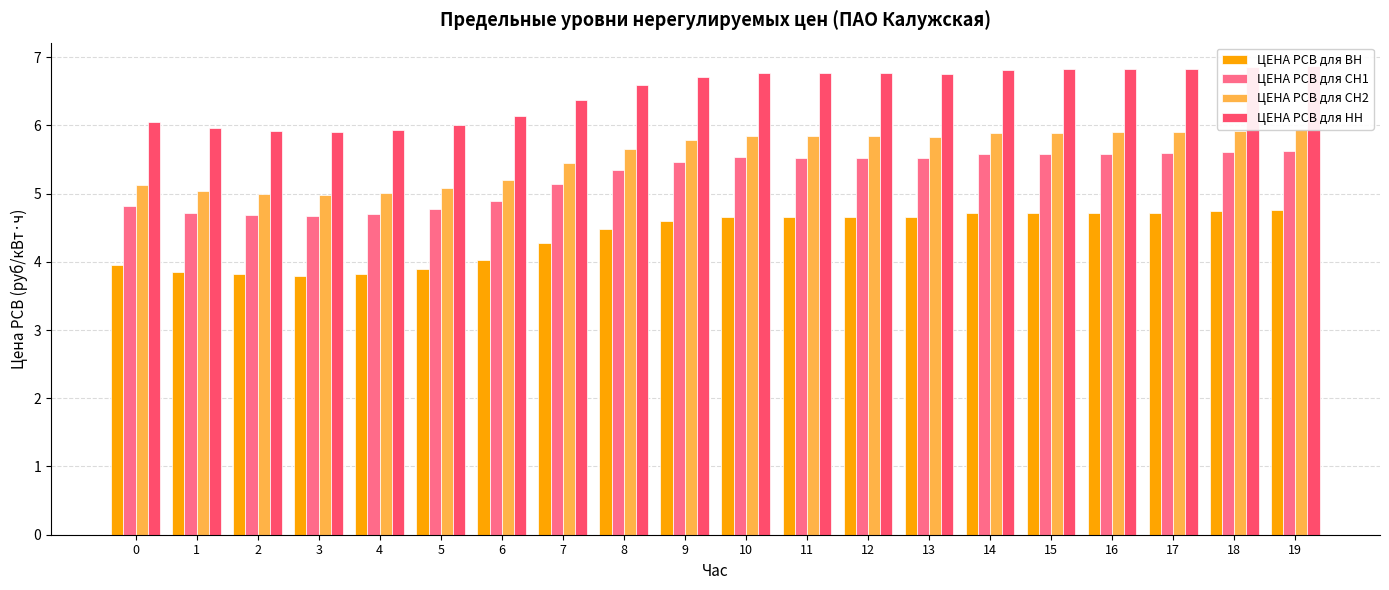

At which label does ЦЕНА РСВ для ВН first exceed 4?

6